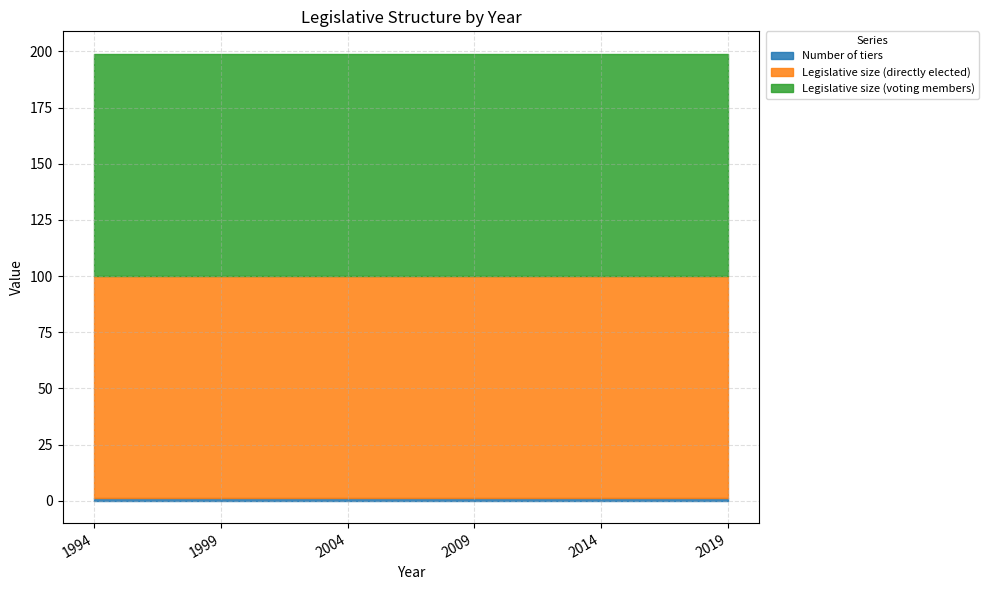

List the labels in order of Legislative size (voting members) value, smallest first.

1994, 1999, 2004, 2009, 2014, 2019